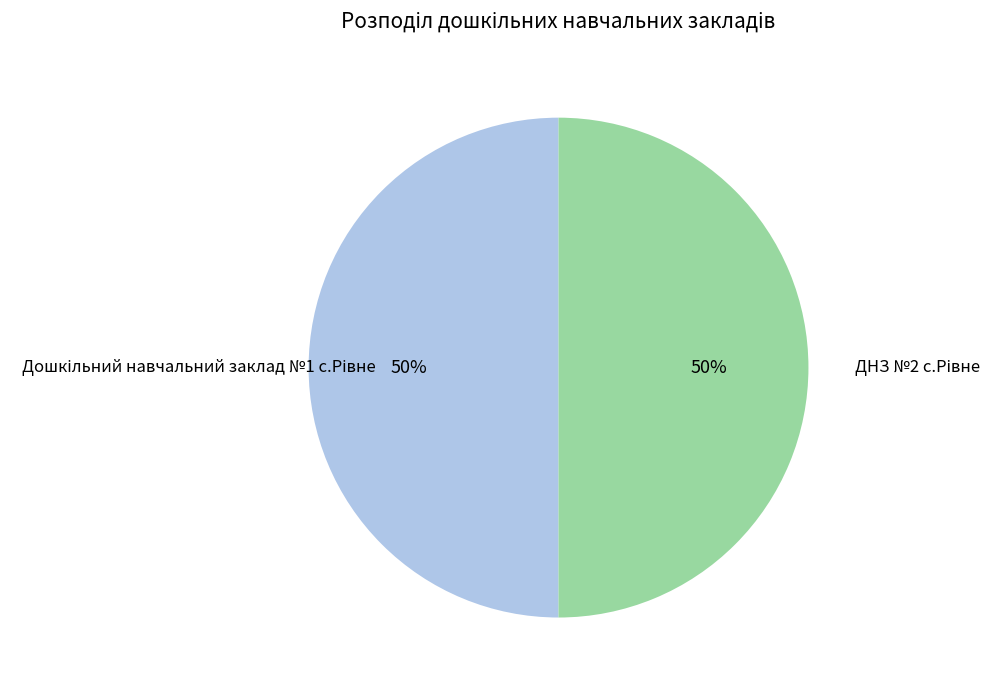

To the nearest percent, what is the average slice percentage?

50%